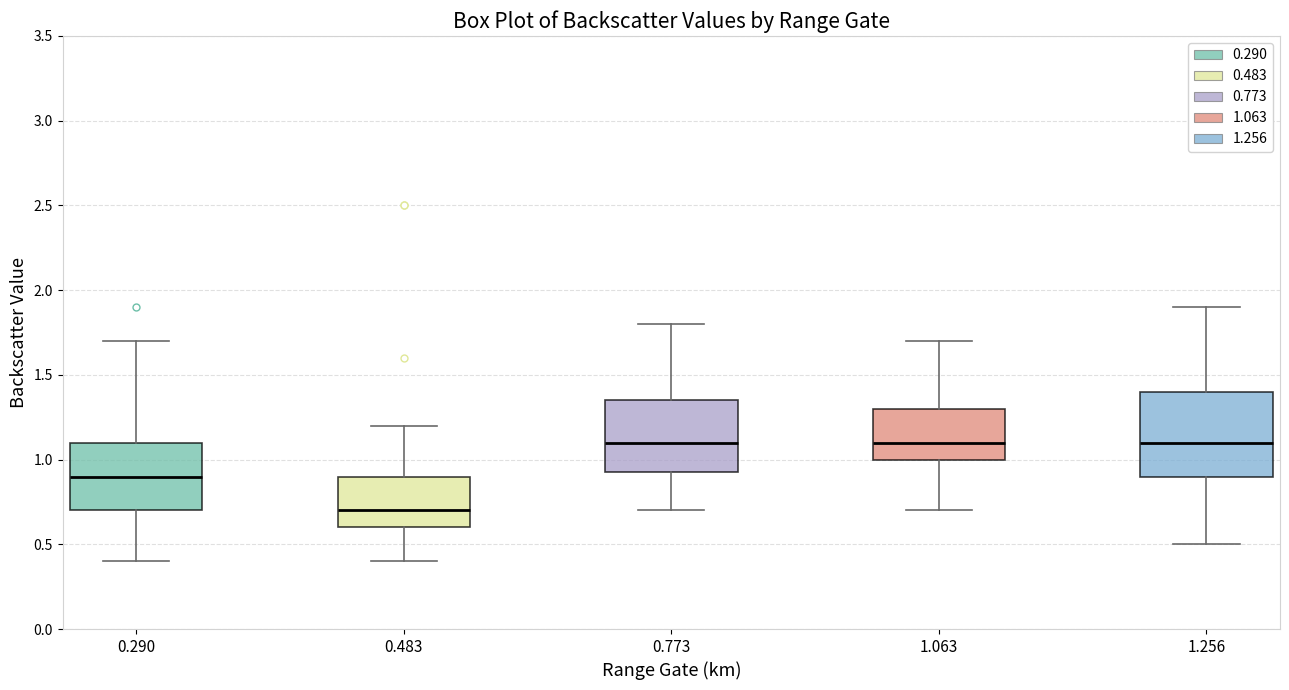

Reading left to right, read every box against the y-axis: the position of its median line, the range the box covers, and the ends of its whiskers. The values are not printed on the chart, so give them approximately, as read against the axis.

0.290: median 0.90, box 0.70 to 1.10, whiskers 0.40 to 1.70
0.483: median 0.70, box 0.60 to 0.90, whiskers 0.40 to 1.20
0.773: median 1.10, box 0.95 to 1.35, whiskers 0.70 to 1.80
1.063: median 1.10, box 1.00 to 1.30, whiskers 0.70 to 1.70
1.256: median 1.10, box 0.90 to 1.40, whiskers 0.50 to 1.90